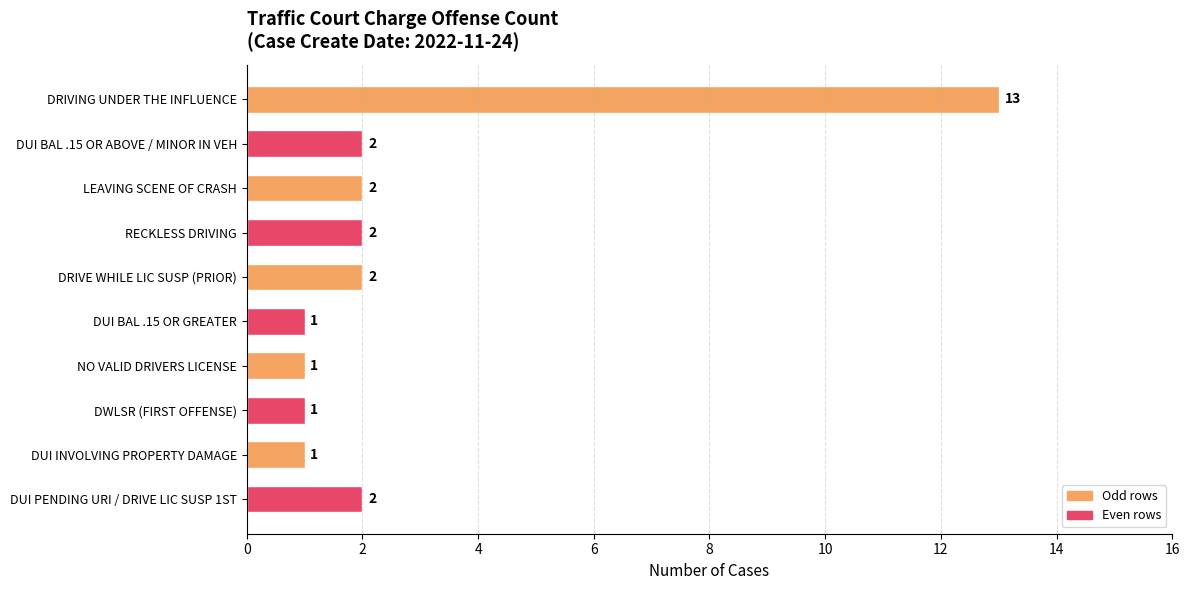

What is the ratio of the value at LEAVING SCENE OF CRASH to the value at NO VALID DRIVERS LICENSE?

2.0